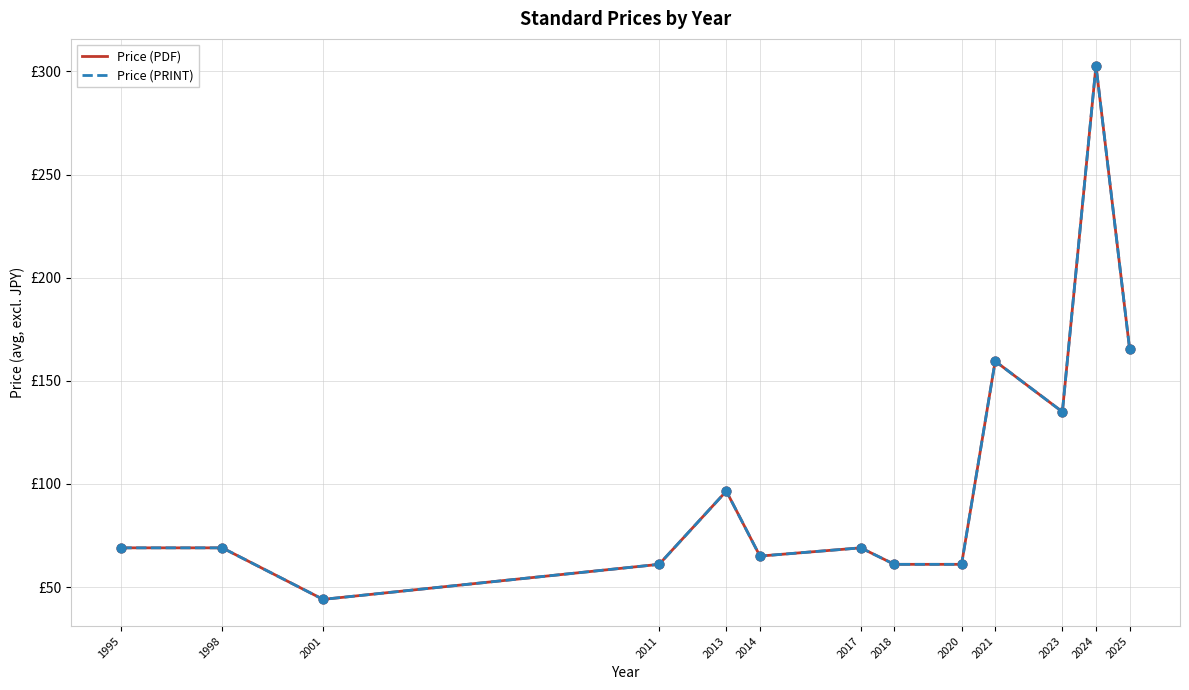

Is this an area chart (filled region under the line)?

No